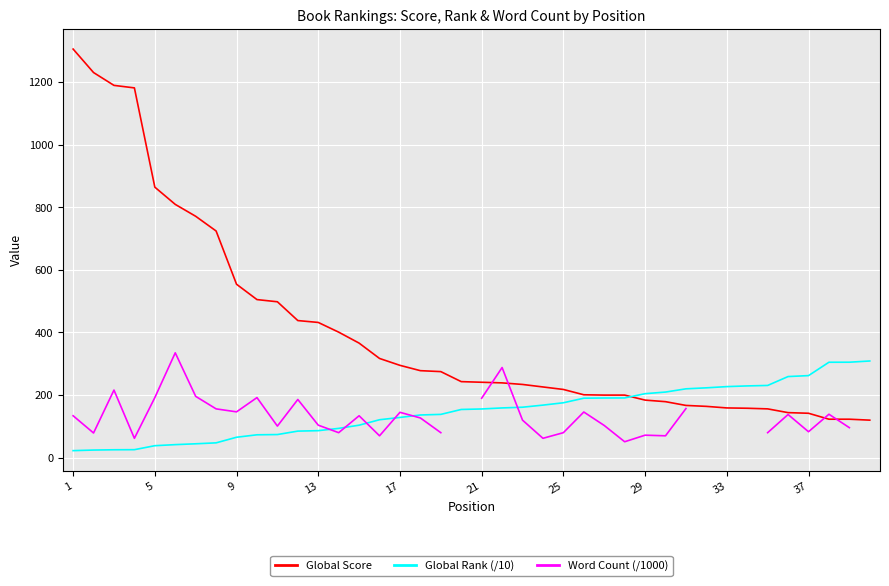

Is the value of Global Score at 21 greater than the value of Global Rank (/10) at 9?

Yes